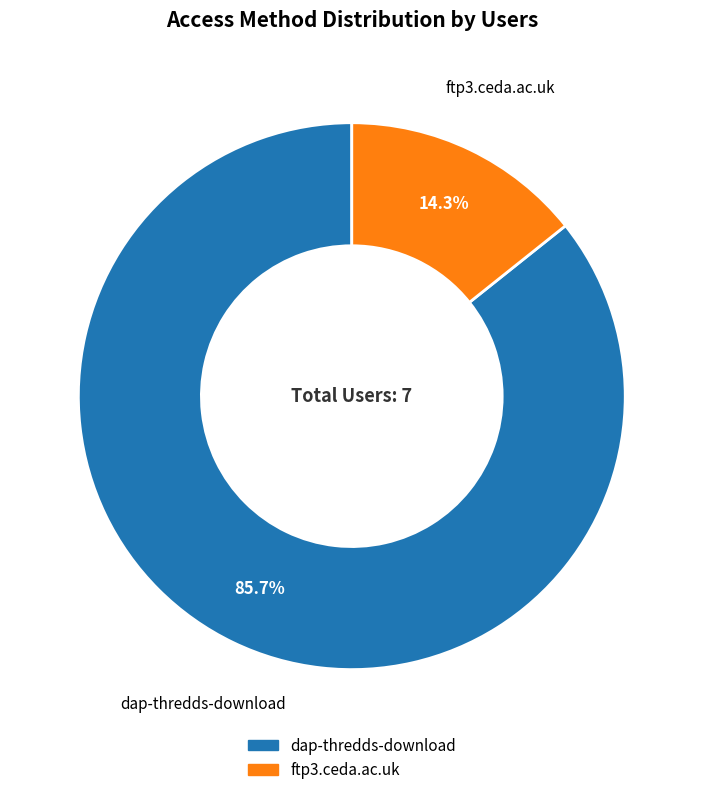

Combined, what portion of the pie is dap-thredds-download and ftp3.ceda.ac.uk?

100.0%